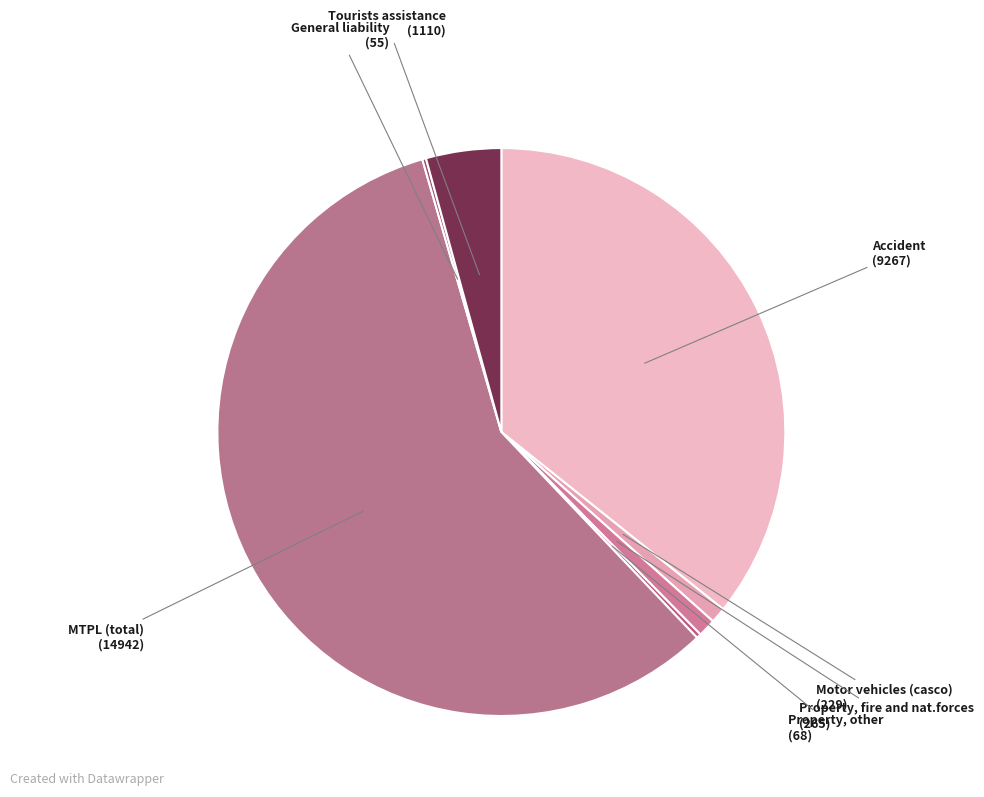

What is the largest slice in the pie chart?

MTPL (total)